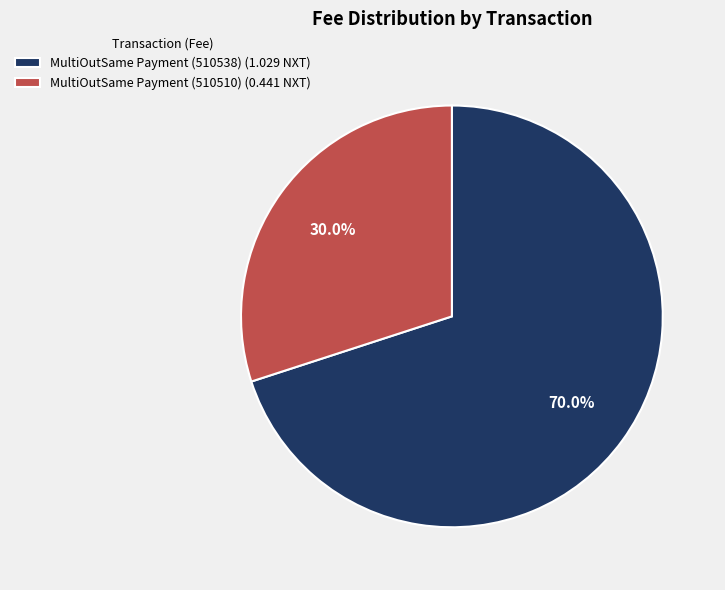

What is the majority slice?

MultiOutSame Payment (510538)